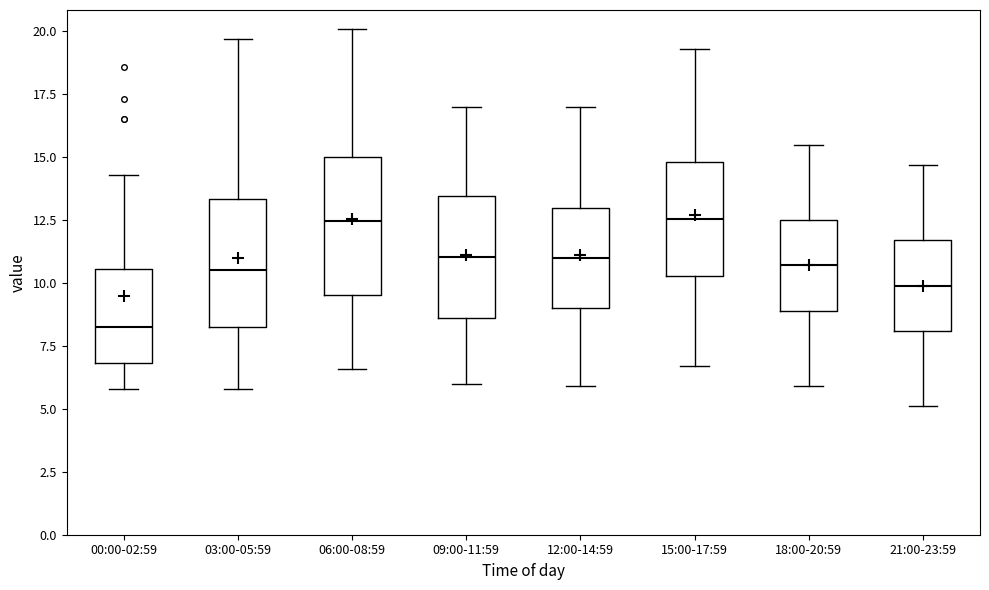

Where does the median line of the box for 15:00-17:59 sit on the y-axis? The values are not printed on the chart, so give them approximately, as read against the axis.

12.5